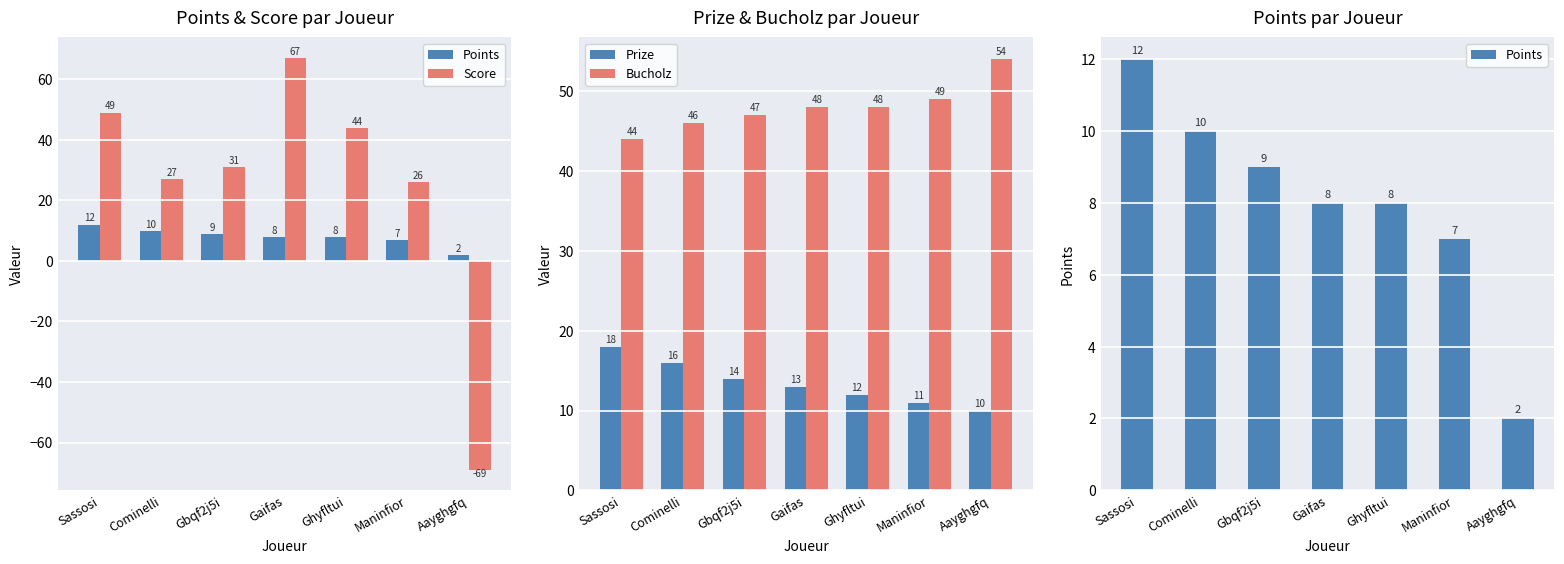

True or false: Score has a value of 69 at Sassosi.

False